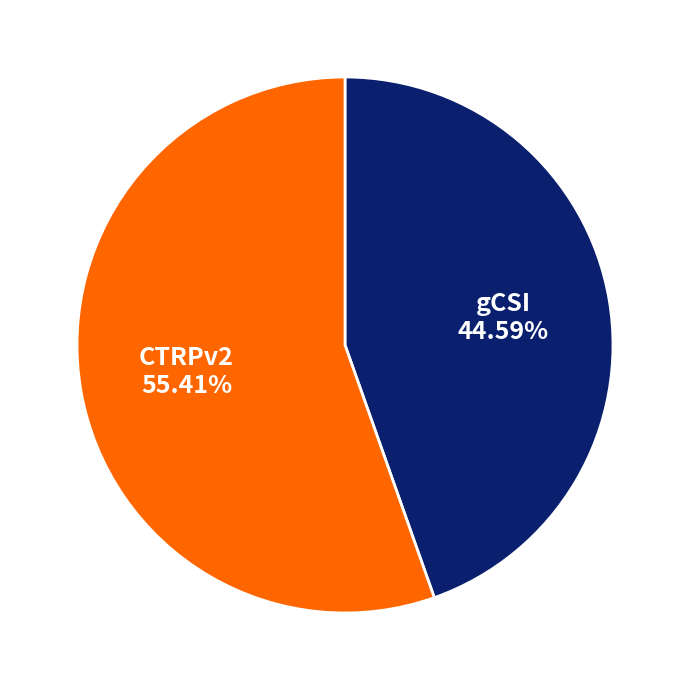

To the nearest percent, what is the average slice percentage?

50%